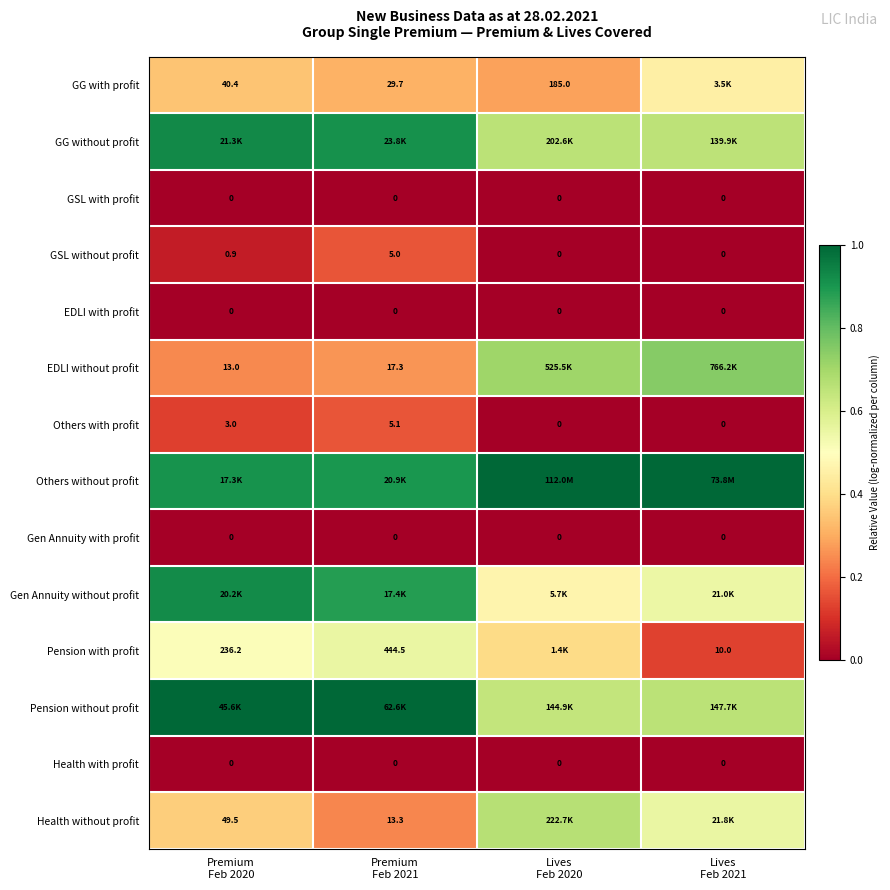

Which category has the highest value across all series?

Lives
Feb 2020